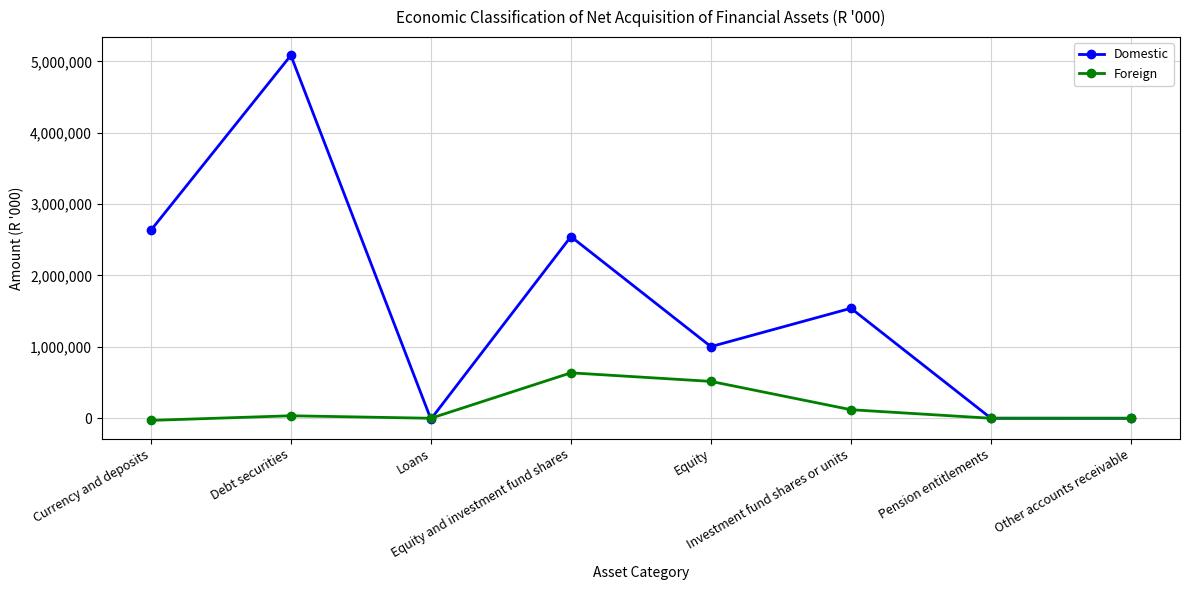

How many data points in Foreign are less than 35199?

4